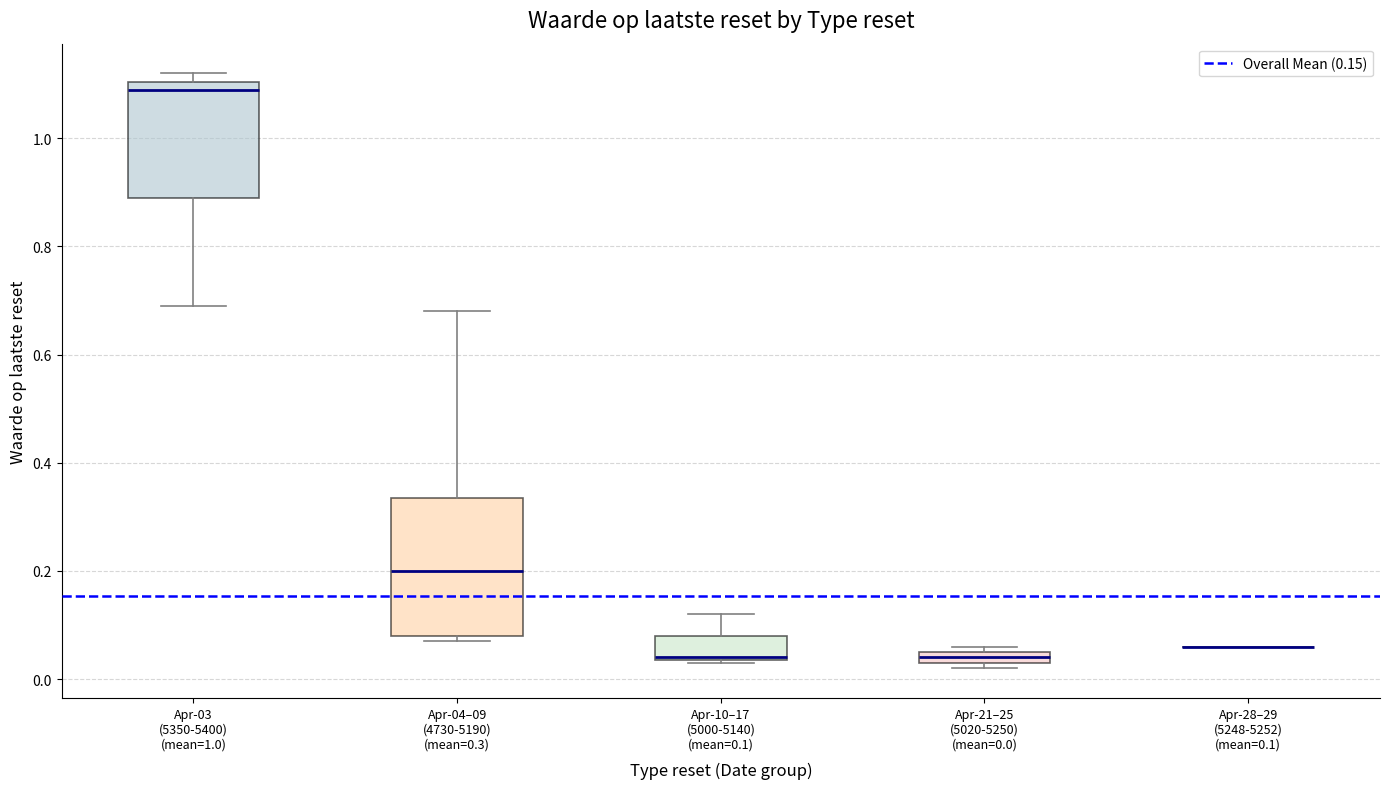

Where does the lower whisker of the box for Apr-03 (5350-5400) (mean=1.0) end on the y-axis? The values are not printed on the chart, so give them approximately, as read against the axis.

0.70